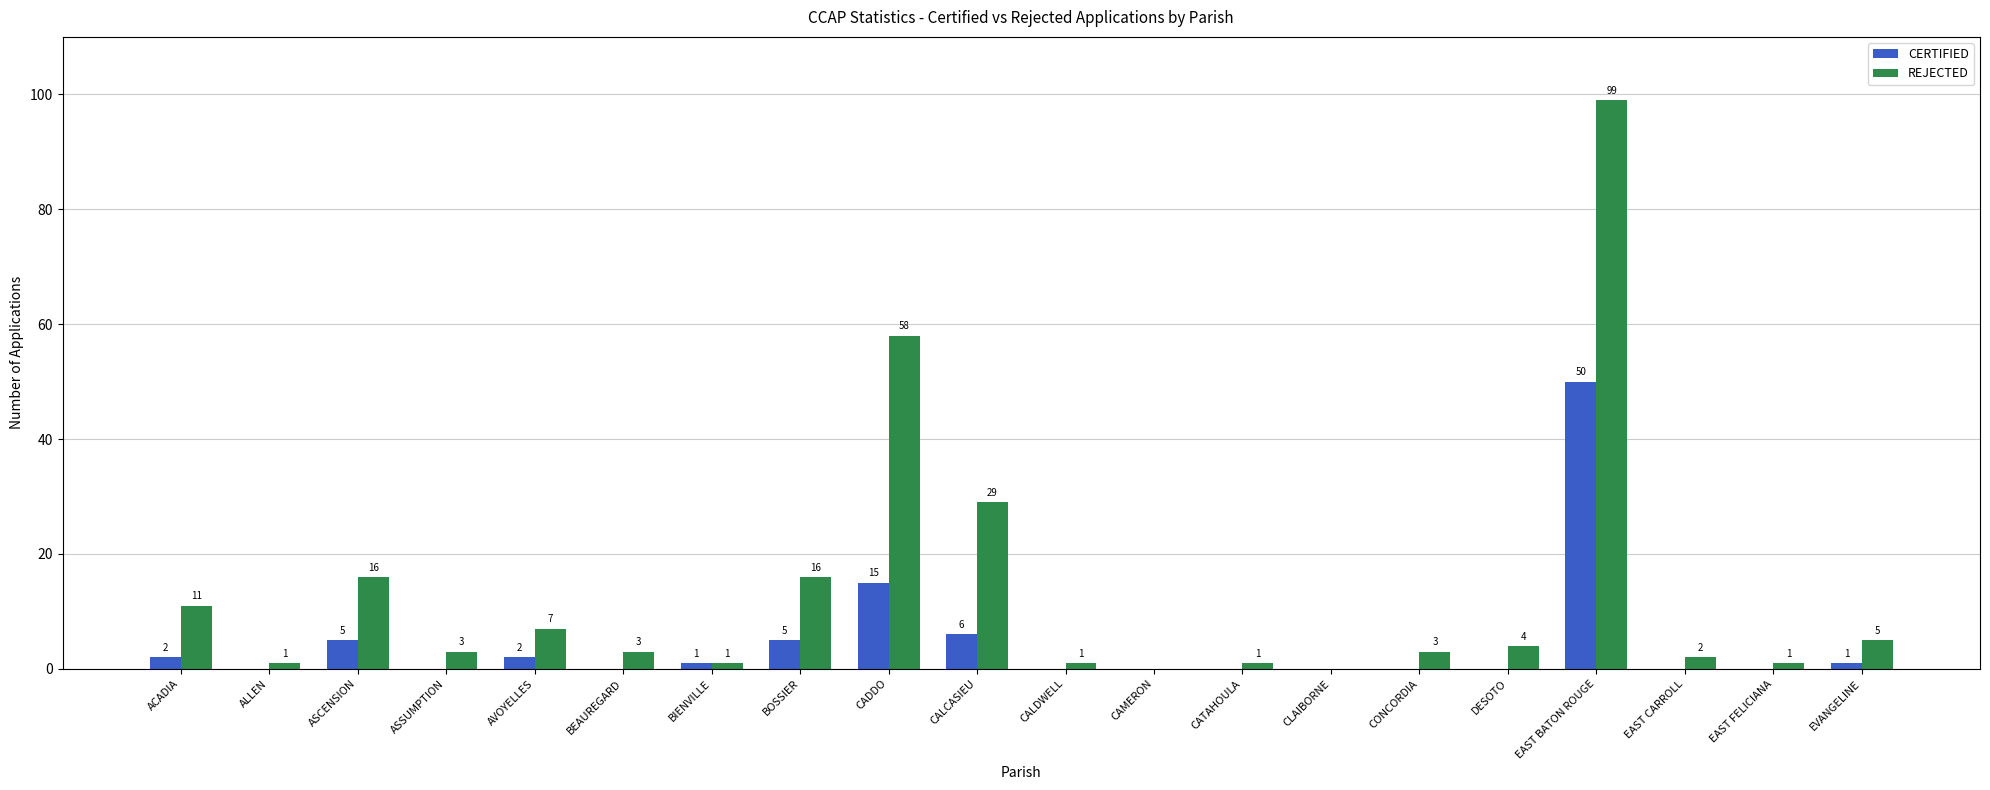

Reading left to right, what are all the values shown in this chart?

CERTIFIED: 2	0	5	0	2	0	1	5	15	6	0	0	0	0	0	0	50	0	0	1
REJECTED: 11	1	16	3	7	3	1	16	58	29	1	0	1	0	3	4	99	2	1	5